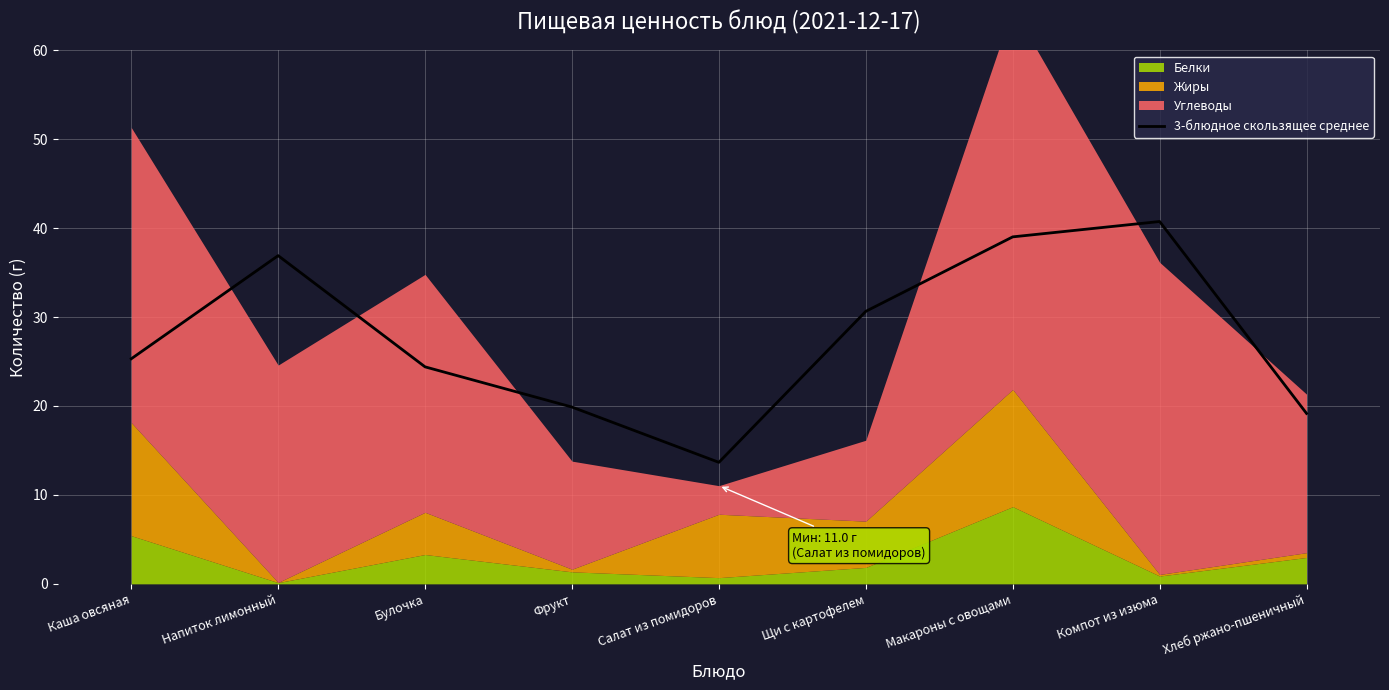

The chart shows a value of 19.9 at Фрукт. True or false?

True